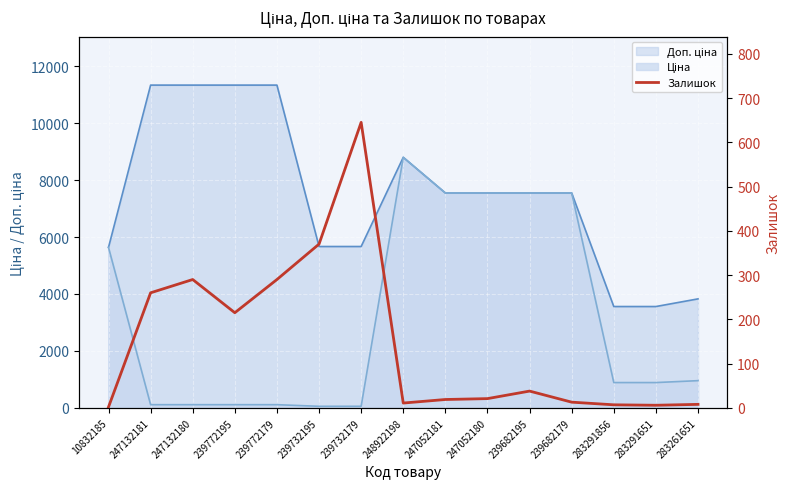

Reading left to right, extract all data points from this chart.

2	260	290	215	290	370	645	11	19	21	38	13	7	6	8